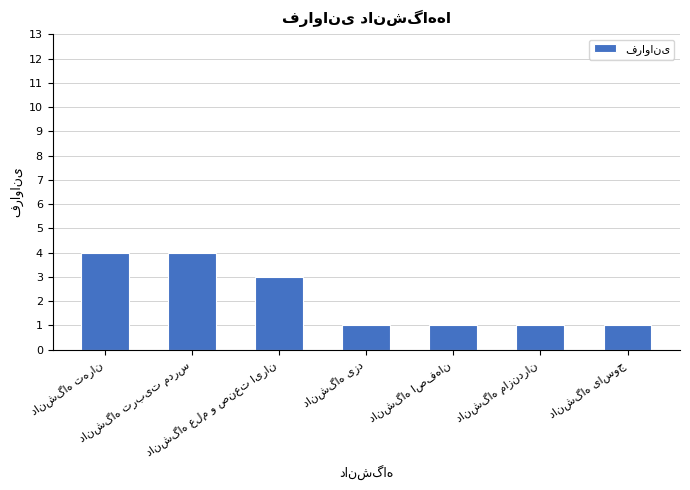

How many distinct data groups are displayed?

1